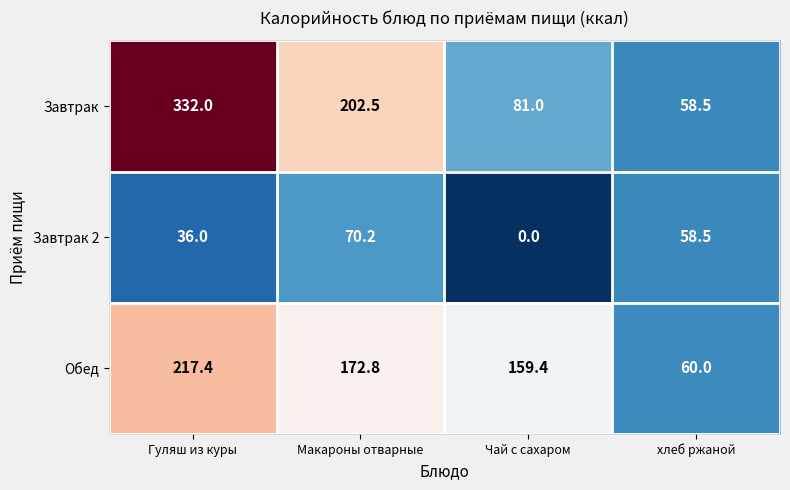

Which label corresponds to the largest value in the chart?

Гуляш из куры